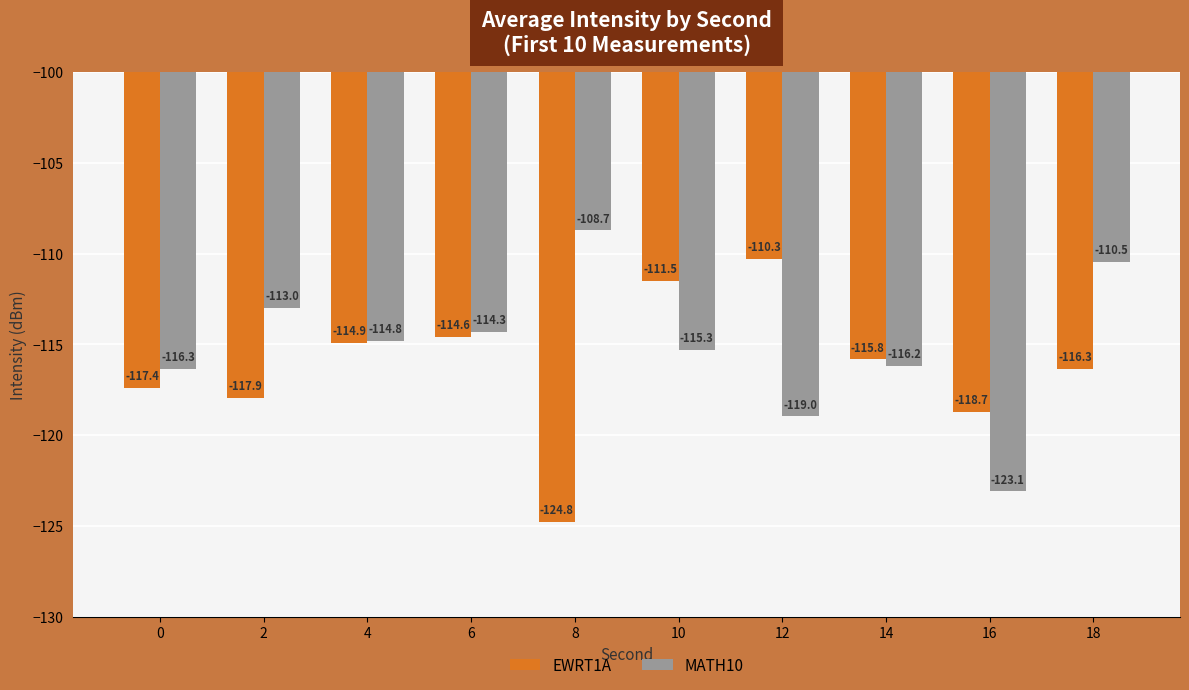

Is the value of EWRT1A at 14 greater than the value of MATH10 at 2?

No